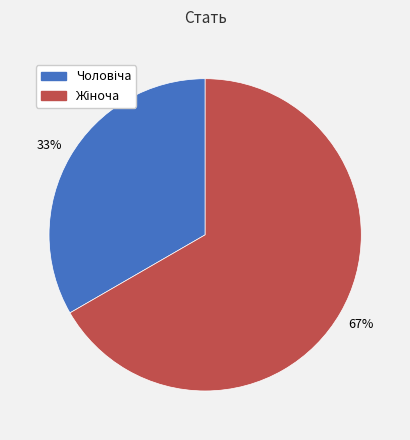

To the nearest percent, what is the average slice percentage?

50%